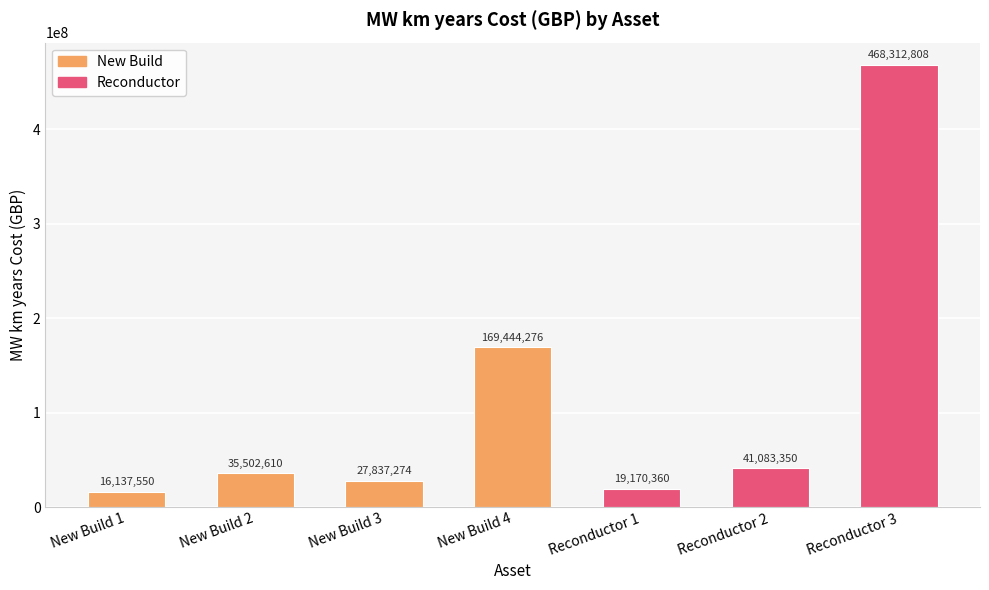

The value at Reconductor 3 is 468312807.9. True or false?

True